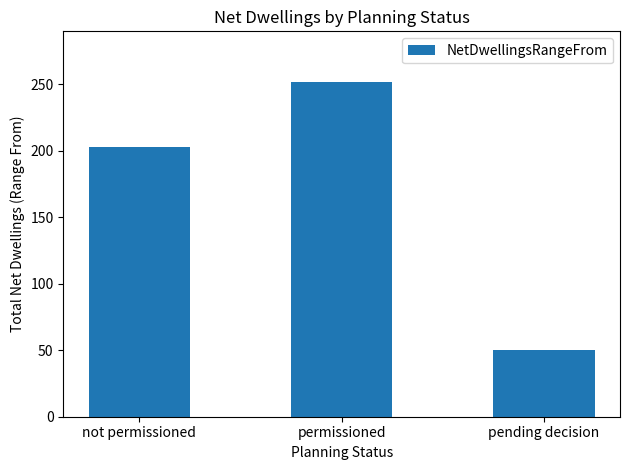

What is the difference between the values at not permissioned and pending decision?

153